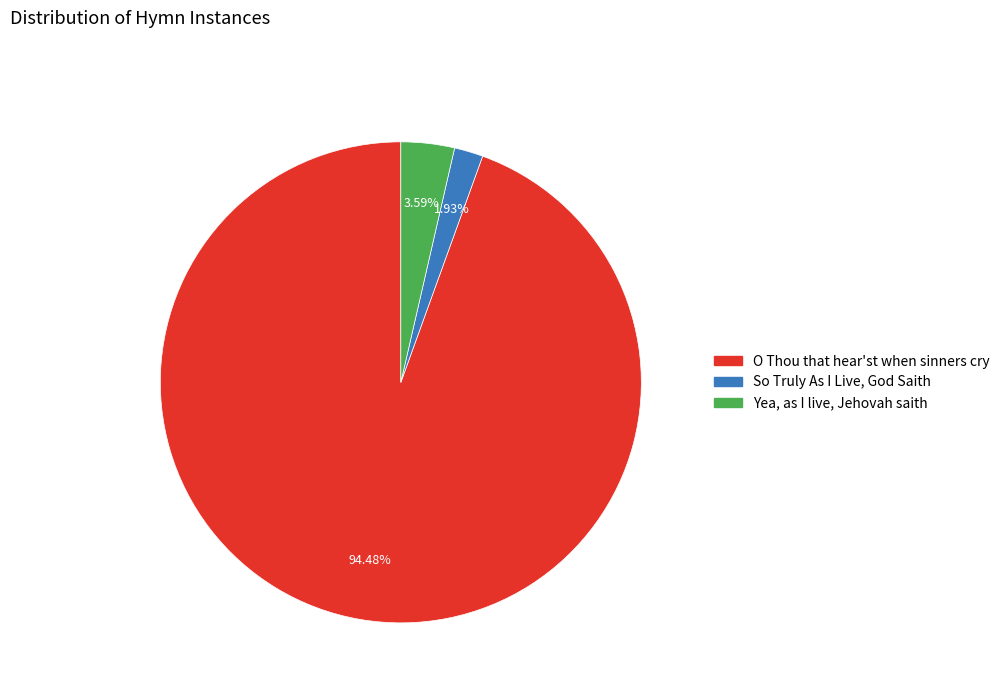

What percentage is the So Truly As I Live, God Saith slice, to the nearest percent?

2%